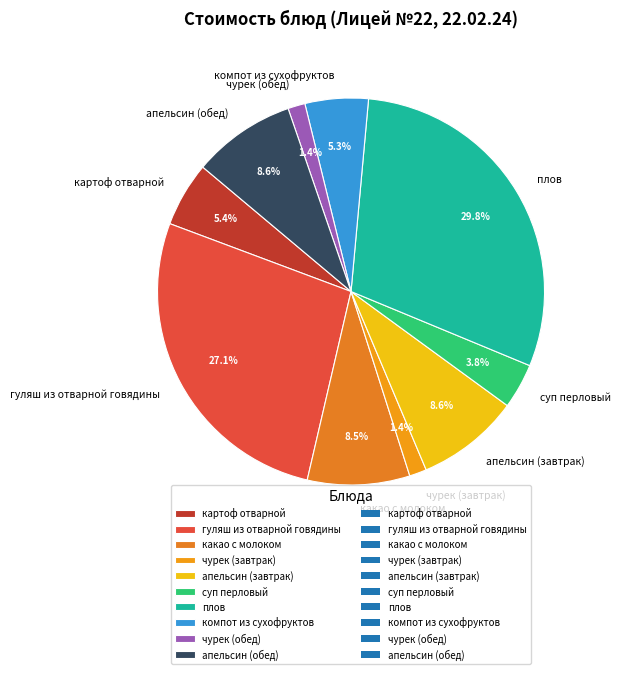

The плов slice represents 38% of the pie. True or false?

False